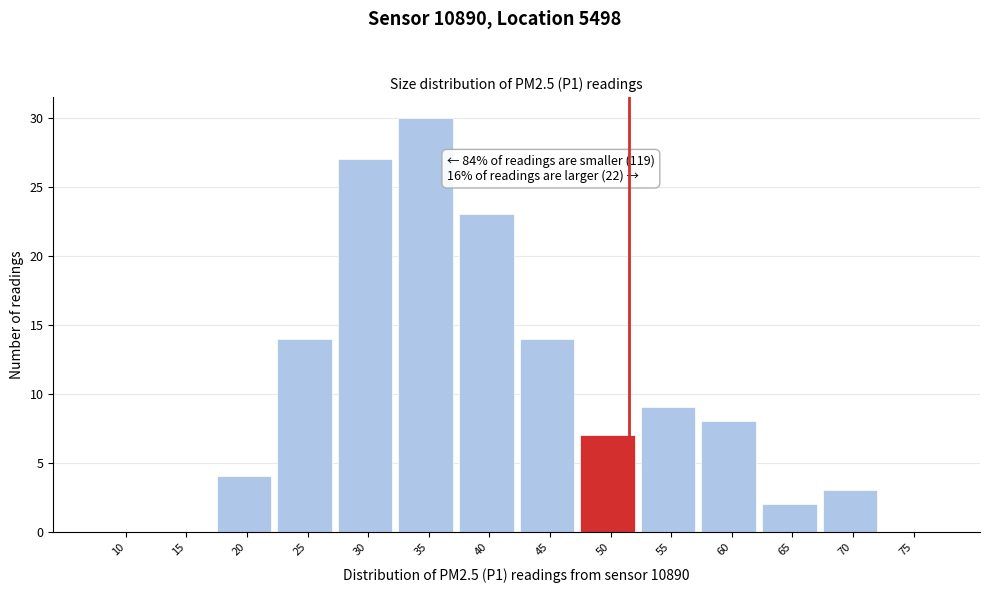

Reading right to left, list all the values displayed in this chart.

75=0	70=3	65=2	60=8	55=9	50=7	45=14	40=23	35=30	30=27	25=14	20=4	15=0	10=0